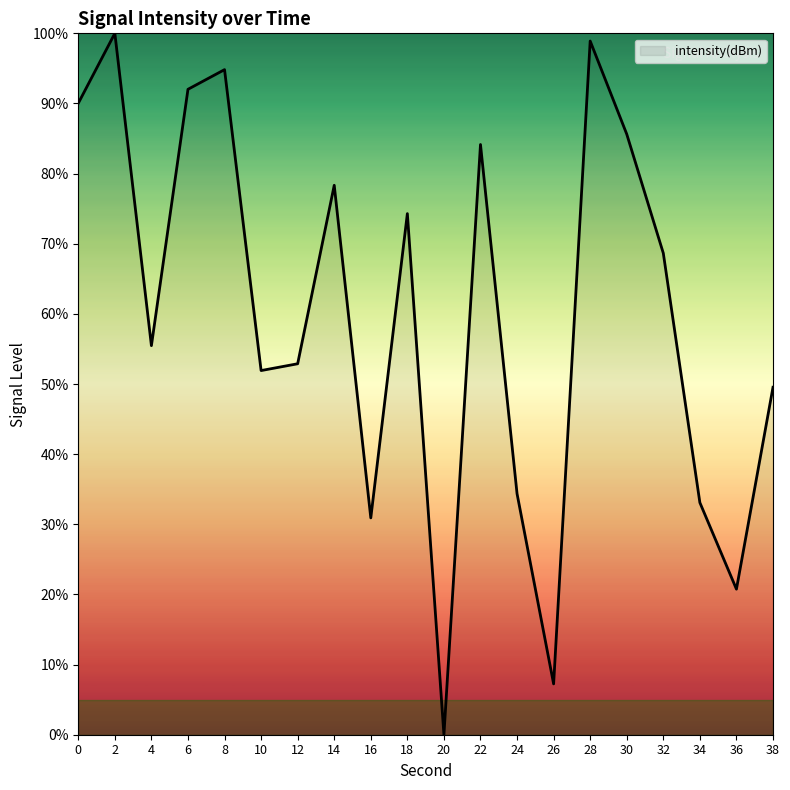

Approximately how many times larger is the value at 28 compared to 12?

1.9